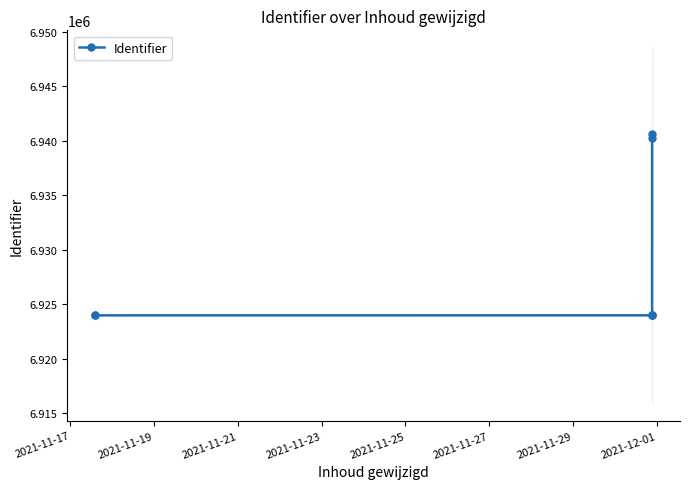

Does the chart have visible grid lines?

No